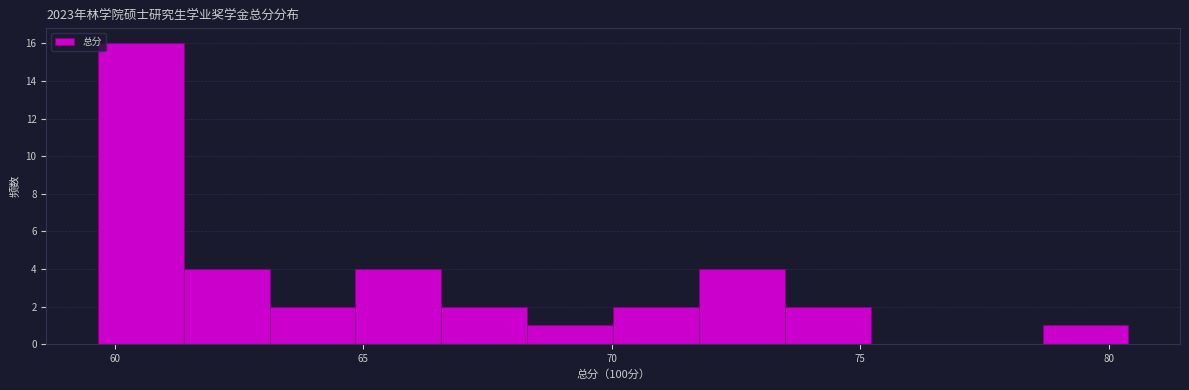

Read against the x-axis, roughly where is the centre of the tallest bar?

60.5